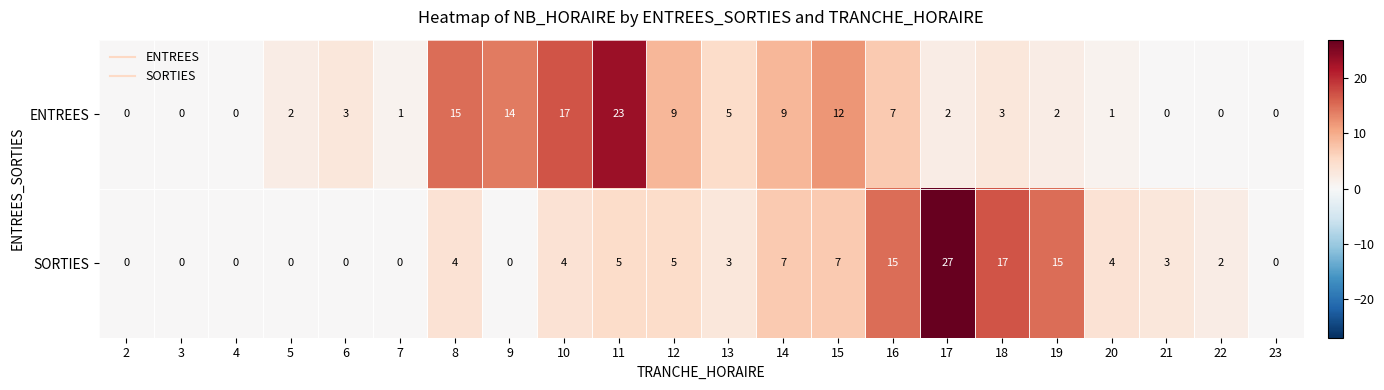

The value of SORTIES at 10 is 6. True or false?

False